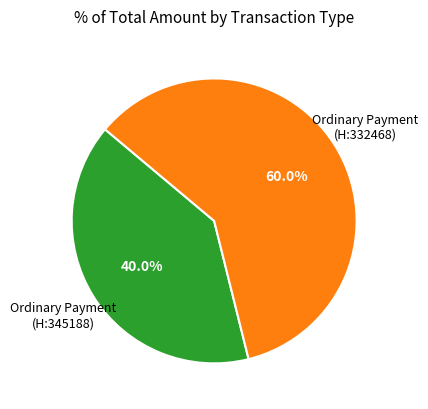

Does any single category account for the majority?

Yes